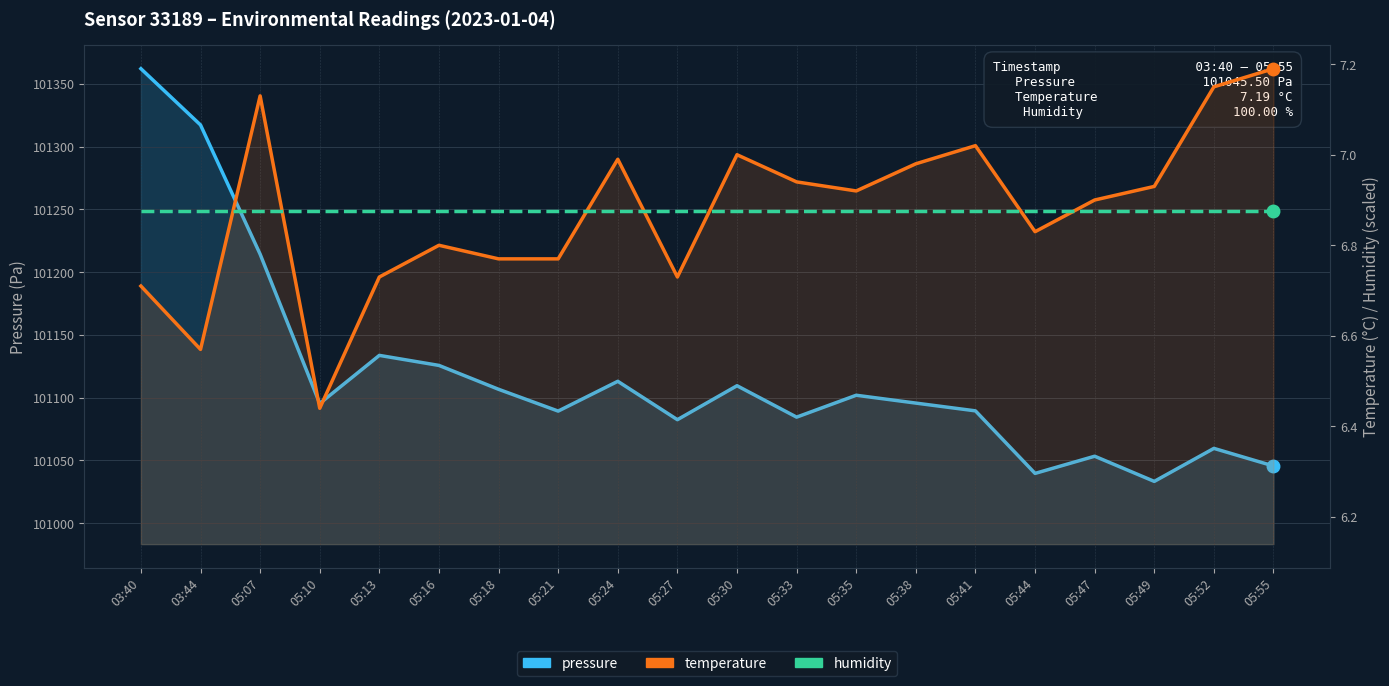

Reading right to left, list all the values displayed in this chart.

pressure: 05:55=101045.5	05:52=101059.5	05:49=101033.2	05:47=101053.3	05:44=101039.6	05:41=101089.4	05:38=101095.6	05:35=101101.9	05:33=101084.4	05:30=101109.5	05:27=101082.4	05:24=101113.0	05:21=101089.2	05:18=101106.6	05:16=101125.7	05:13=101133.7	05:10=101095.3	05:07=101214.3	03:44=101317.3	03:40=101362.2
temperature: 05:55=7.2	05:52=7.2	05:49=6.9	05:47=6.9	05:44=6.8	05:41=7.0	05:38=7.0	05:35=6.9	05:33=6.9	05:30=7.0	05:27=6.7	05:24=7.0	05:21=6.8	05:18=6.8	05:16=6.8	05:13=6.7	05:10=6.4	05:07=7.1	03:44=6.6	03:40=6.7
humidity: 05:55=6.9	05:52=6.9	05:49=6.9	05:47=6.9	05:44=6.9	05:41=6.9	05:38=6.9	05:35=6.9	05:33=6.9	05:30=6.9	05:27=6.9	05:24=6.9	05:21=6.9	05:18=6.9	05:16=6.9	05:13=6.9	05:10=6.9	05:07=6.9	03:44=6.9	03:40=6.9